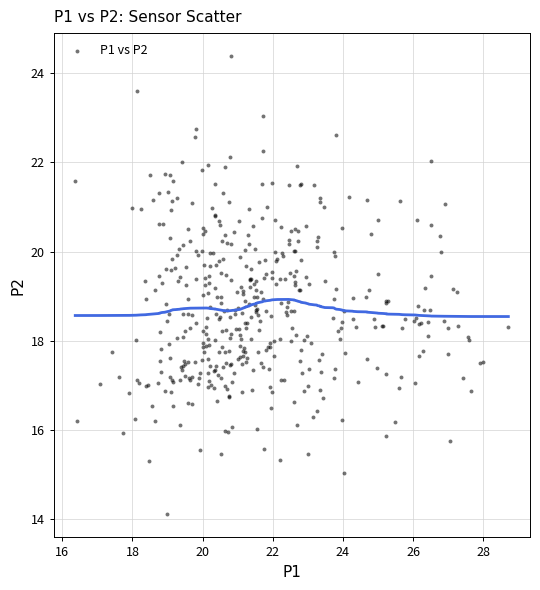

What is the range of Y values (max minus min)?

10.3